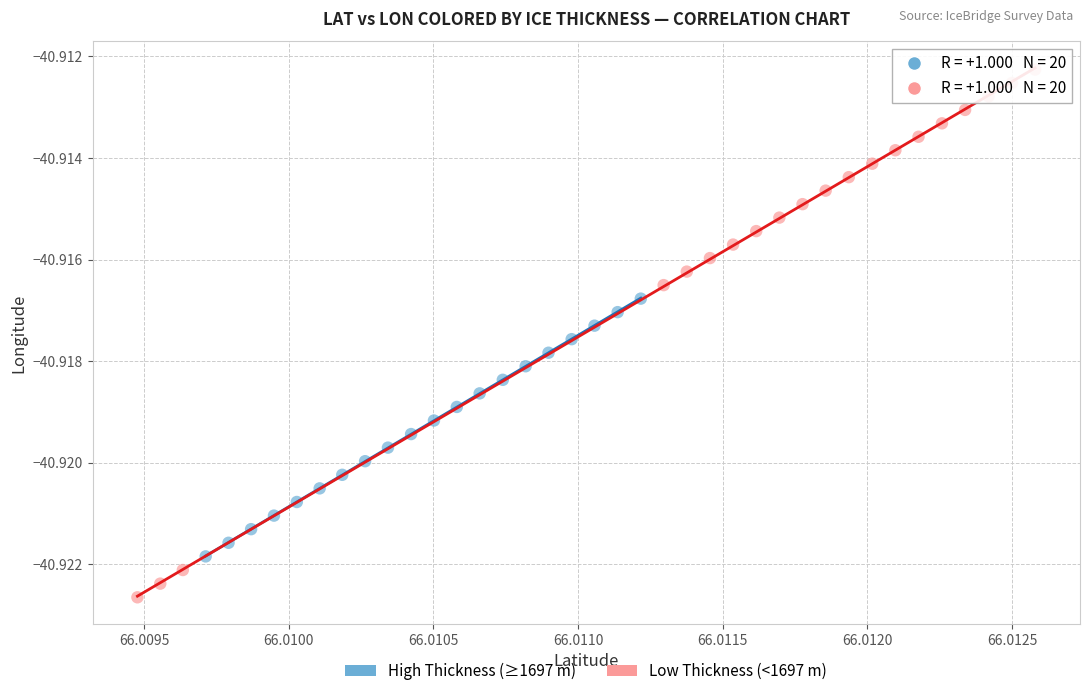

Which series contains the lowest Y value?

Low Thickness (<1697 m)